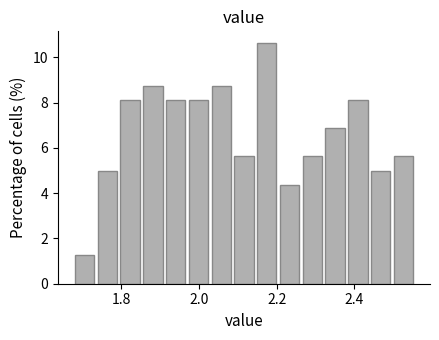

Read against the x-axis, roughly where is the centre of the tallest bar?

2.18